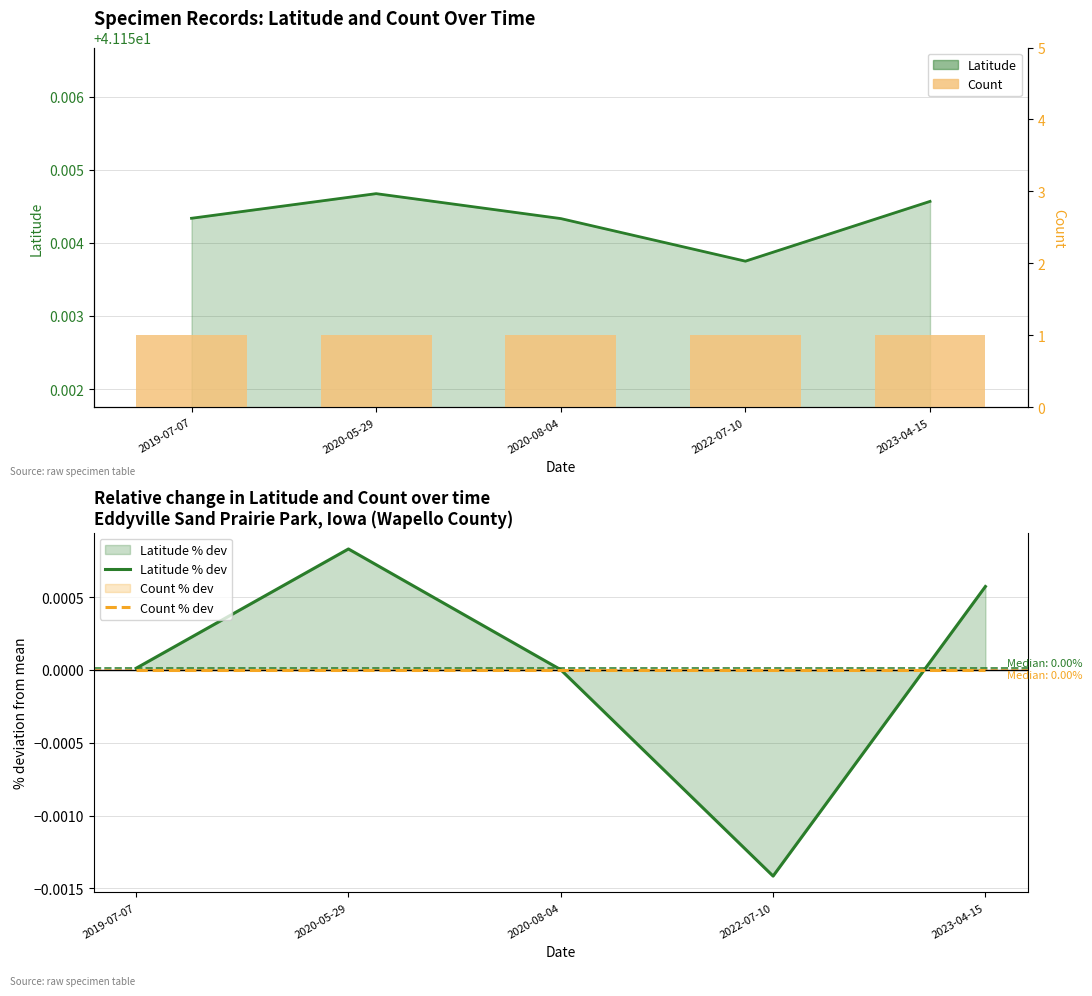

What is the label of the 4th bar from the left?

2022-07-10